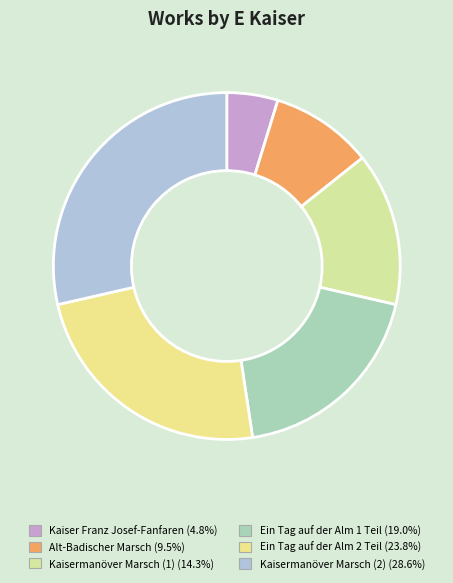

What is the largest slice in the pie chart?

Kaisermanöver Marsch (2)